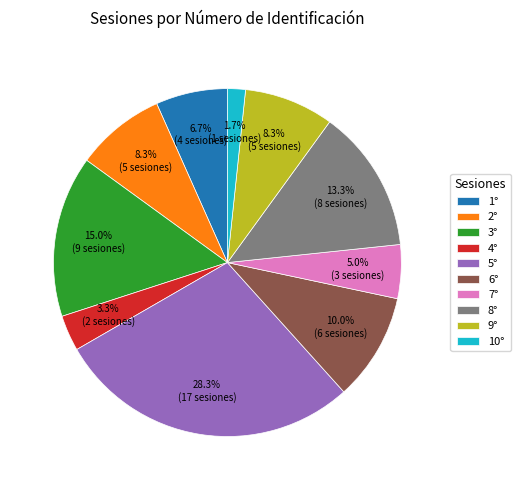

Is there any slice that represents more than half of the pie?

No